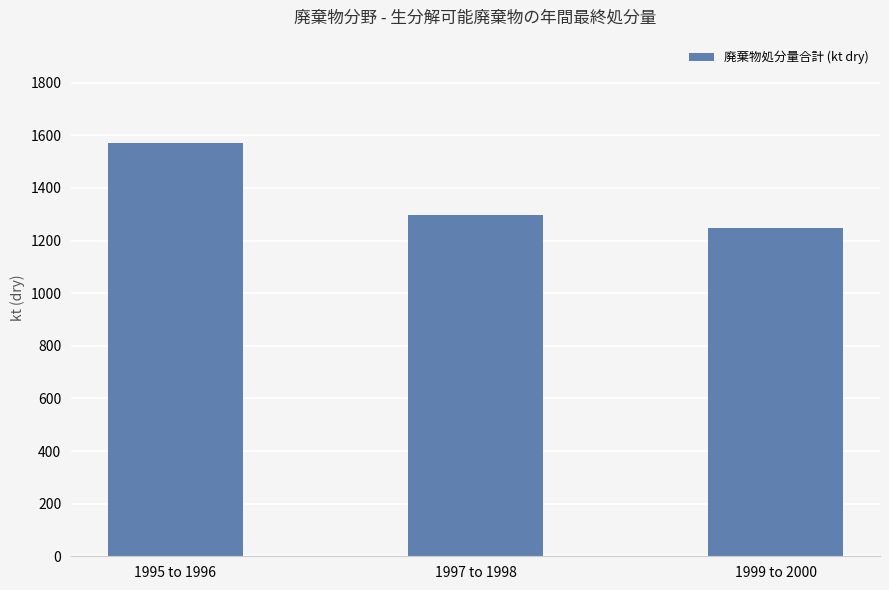

Read the value at 1999 to 2000.

1248.6